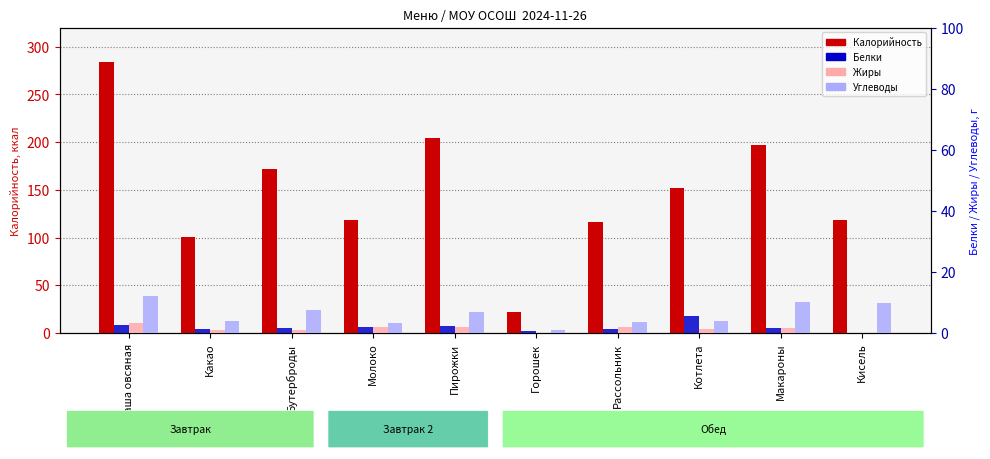

What is the difference between the highest and lowest values at Горошек?

22.1